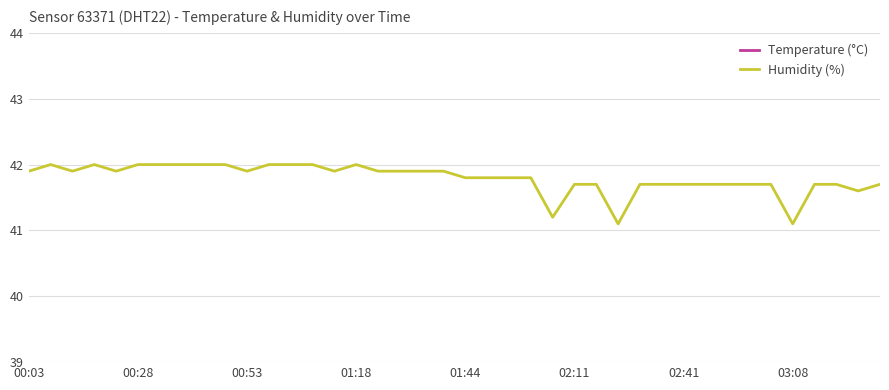

The Humidity (%) series shows 41.9 at 00:03. True or false?

True